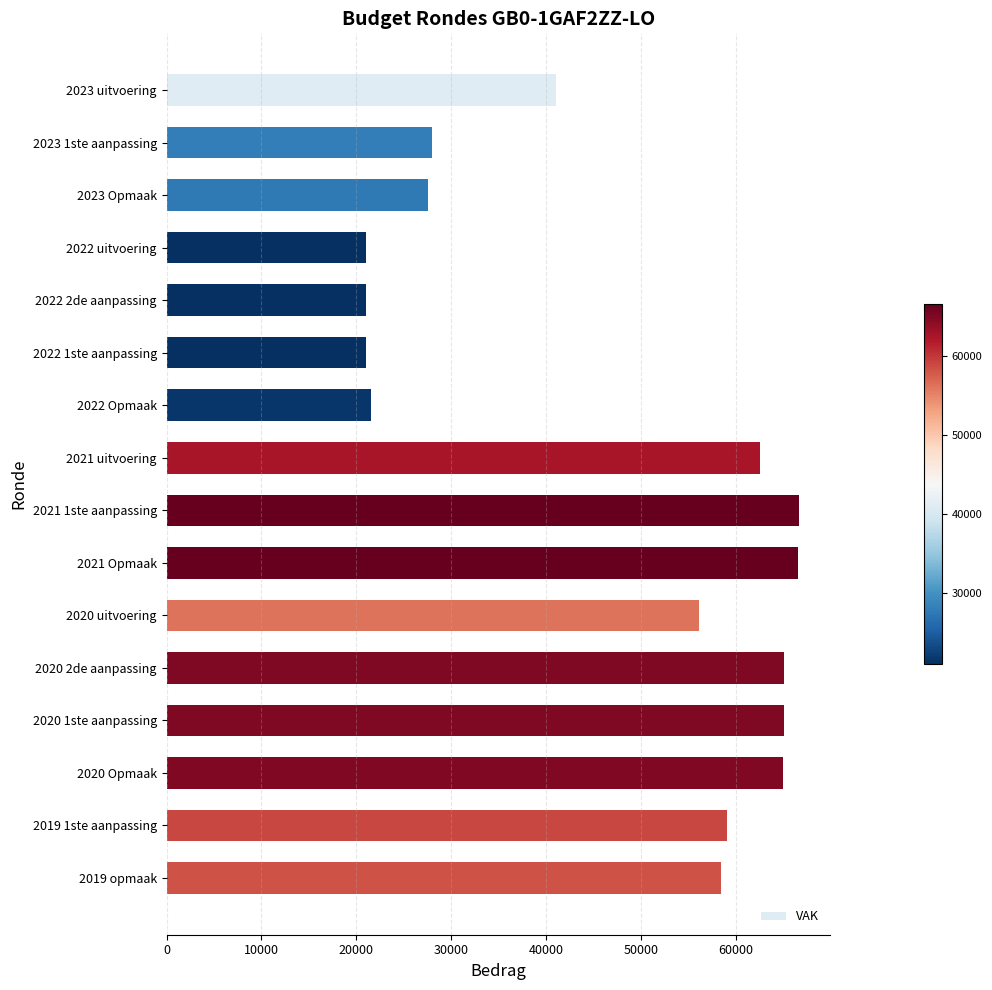

What is the label of the 8th bar from the top?

2021 uitvoering